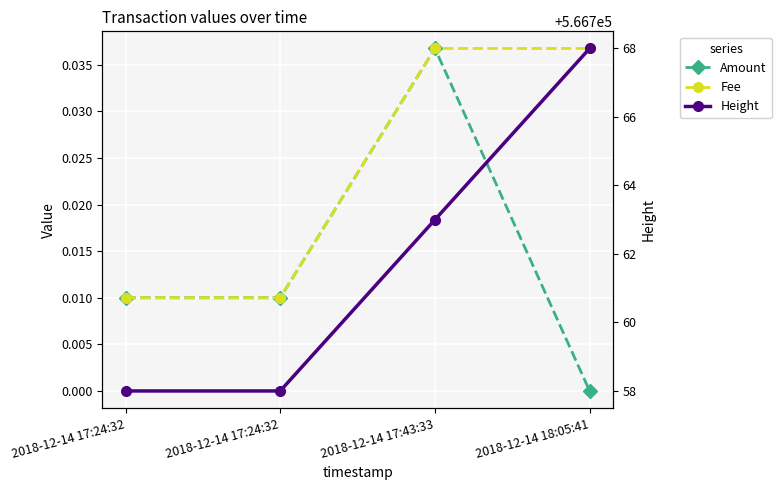

True or false: Amount and Height cross at least once.

False